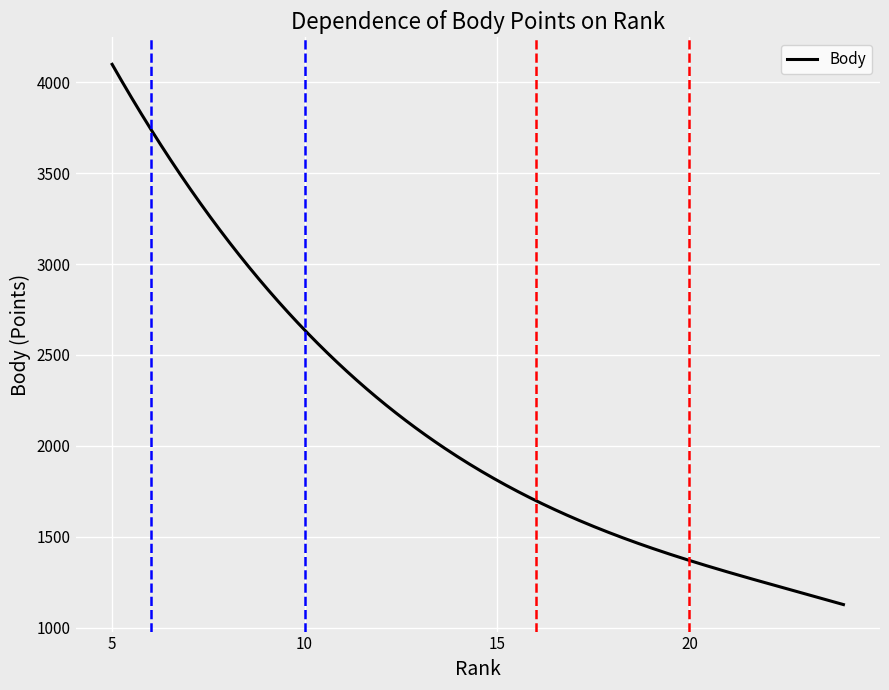

What is the maximum value shown in the chart?

4099.7